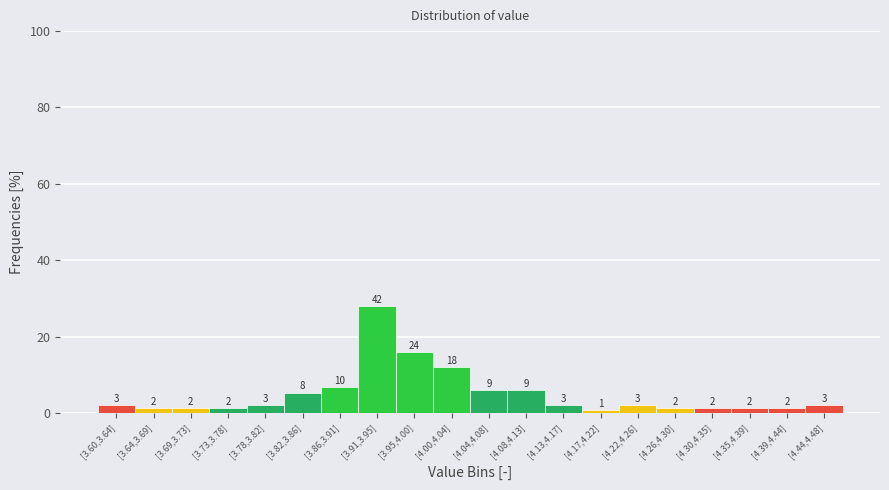

Are the bars horizontal?

No